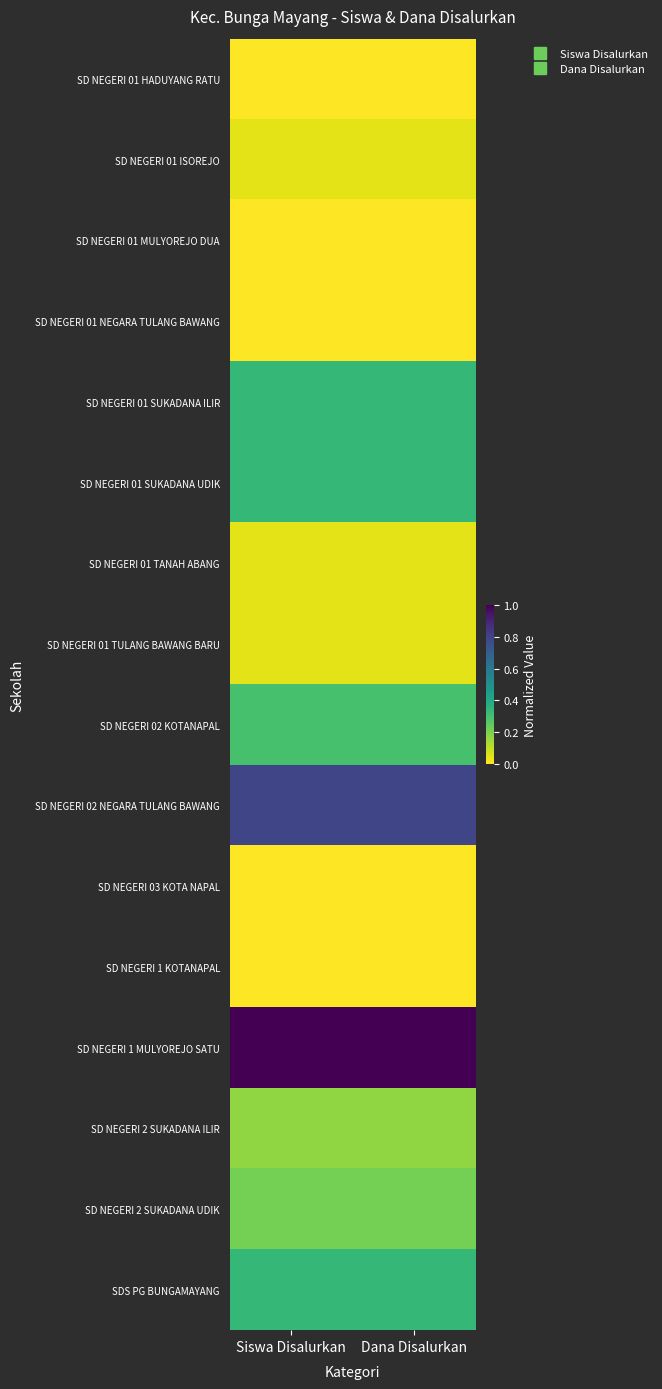

Reading left to right, list all the values displayed in this chart.

SD NEGERI 01 HADUYANG RATU: Siswa Disalurkan=0.0	Dana Disalurkan=0.0
SD NEGERI 01 ISOREJO: Siswa Disalurkan=0.0	Dana Disalurkan=0.0
SD NEGERI 01 MULYOREJO DUA: Siswa Disalurkan=0.0	Dana Disalurkan=0.0
SD NEGERI 01 NEGARA TULANG BAWANG: Siswa Disalurkan=0.0	Dana Disalurkan=0.0
SD NEGERI 01 SUKADANA ILIR: Siswa Disalurkan=0.3	Dana Disalurkan=0.3
SD NEGERI 01 SUKADANA UDIK: Siswa Disalurkan=0.3	Dana Disalurkan=0.3
SD NEGERI 01 TANAH ABANG: Siswa Disalurkan=0.0	Dana Disalurkan=0.0
SD NEGERI 01 TULANG BAWANG BARU: Siswa Disalurkan=0.0	Dana Disalurkan=0.0
SD NEGERI 02 KOTANAPAL: Siswa Disalurkan=0.3	Dana Disalurkan=0.3
SD NEGERI 02 NEGARA TULANG BAWANG: Siswa Disalurkan=0.8	Dana Disalurkan=0.8
SD NEGERI 03 KOTA NAPAL: Siswa Disalurkan=0.0	Dana Disalurkan=0.0
SD NEGERI 1 KOTANAPAL: Siswa Disalurkan=0.0	Dana Disalurkan=0.0
SD NEGERI 1 MULYOREJO SATU: Siswa Disalurkan=1.0	Dana Disalurkan=1.0
SD NEGERI 2 SUKADANA ILIR: Siswa Disalurkan=0.2	Dana Disalurkan=0.2
SD NEGERI 2 SUKADANA UDIK: Siswa Disalurkan=0.2	Dana Disalurkan=0.2
SDS PG BUNGAMAYANG: Siswa Disalurkan=0.3	Dana Disalurkan=0.3